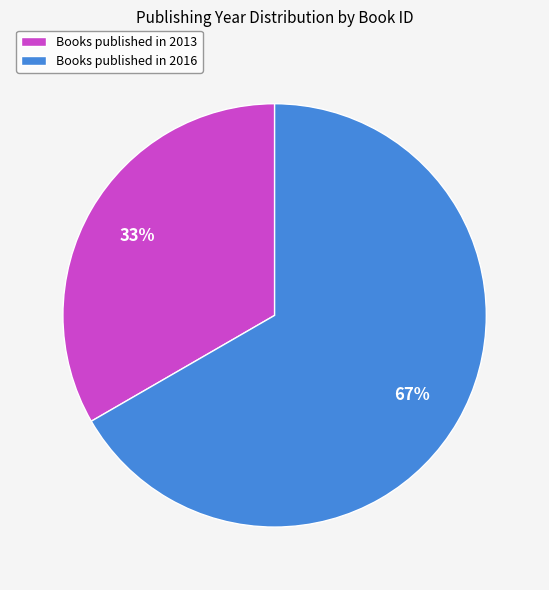

To the nearest percent, what portion does Books published in 2013 represent?

33%